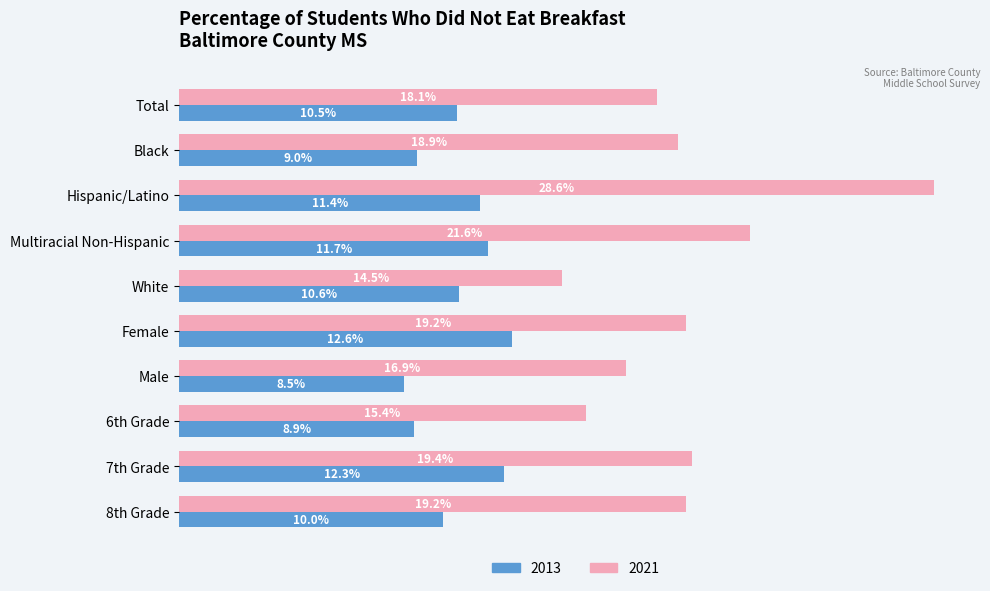

What is the label of the 1st bar from the left?

Total